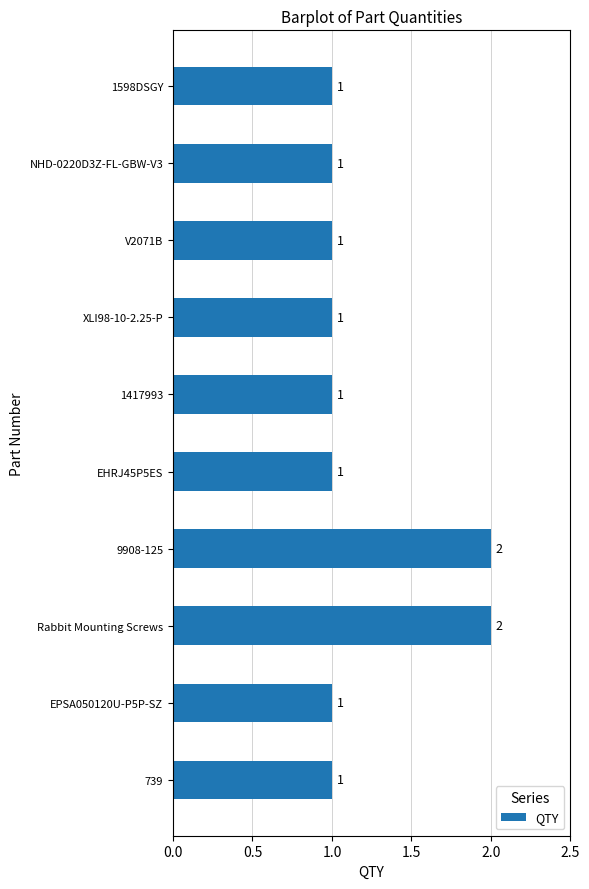

Reading top to bottom, list all the values displayed in this chart.

1598DSGY=1	NHD-0220D3Z-FL-GBW-V3=1	V2071B=1	XLI98-10-2.25-P=1	1417993=1	EHRJ45P5ES=1	9908-125=2	Rabbit Mounting Screws=2	EPSA050120U-P5P-SZ=1	739=1